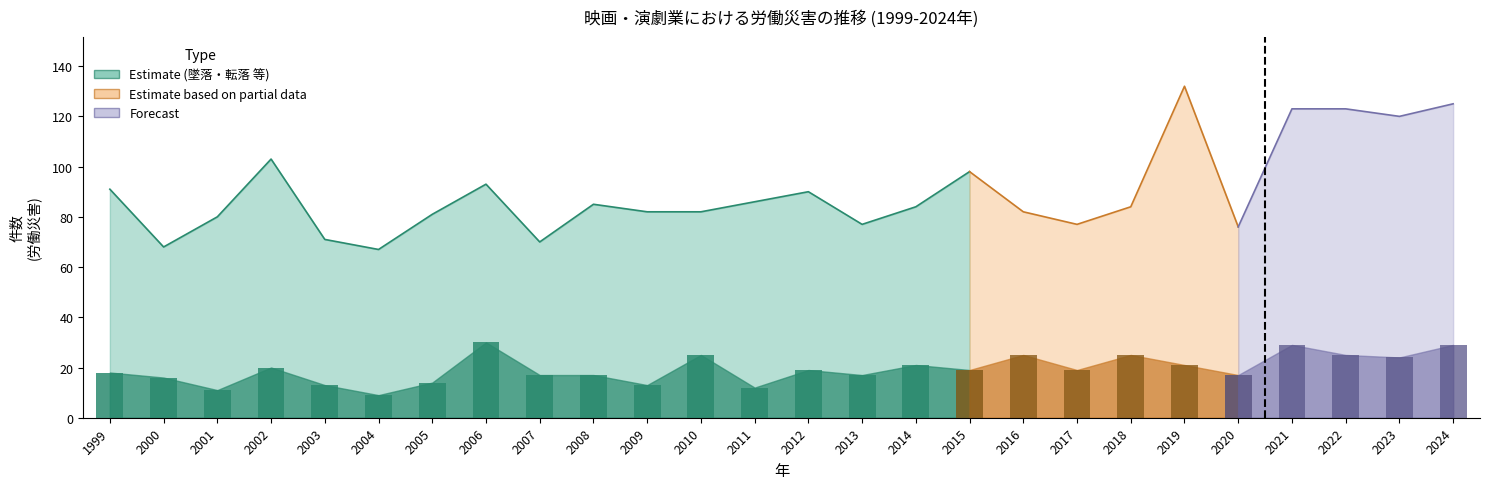

At which category does the chart reach its peak across all series?

2019